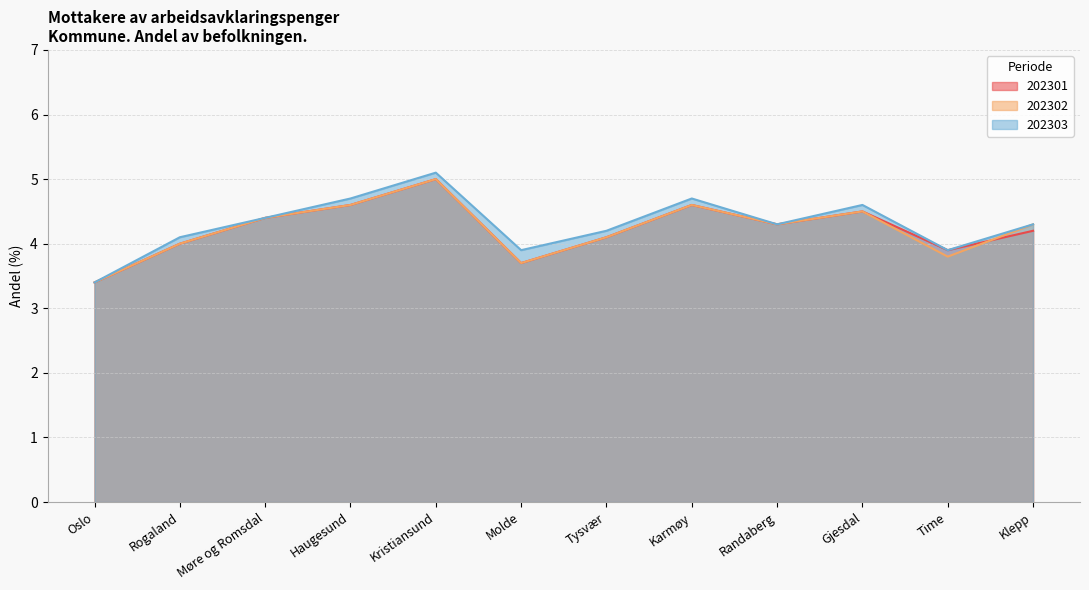

What is the highest value of the 202302 series?

5.0